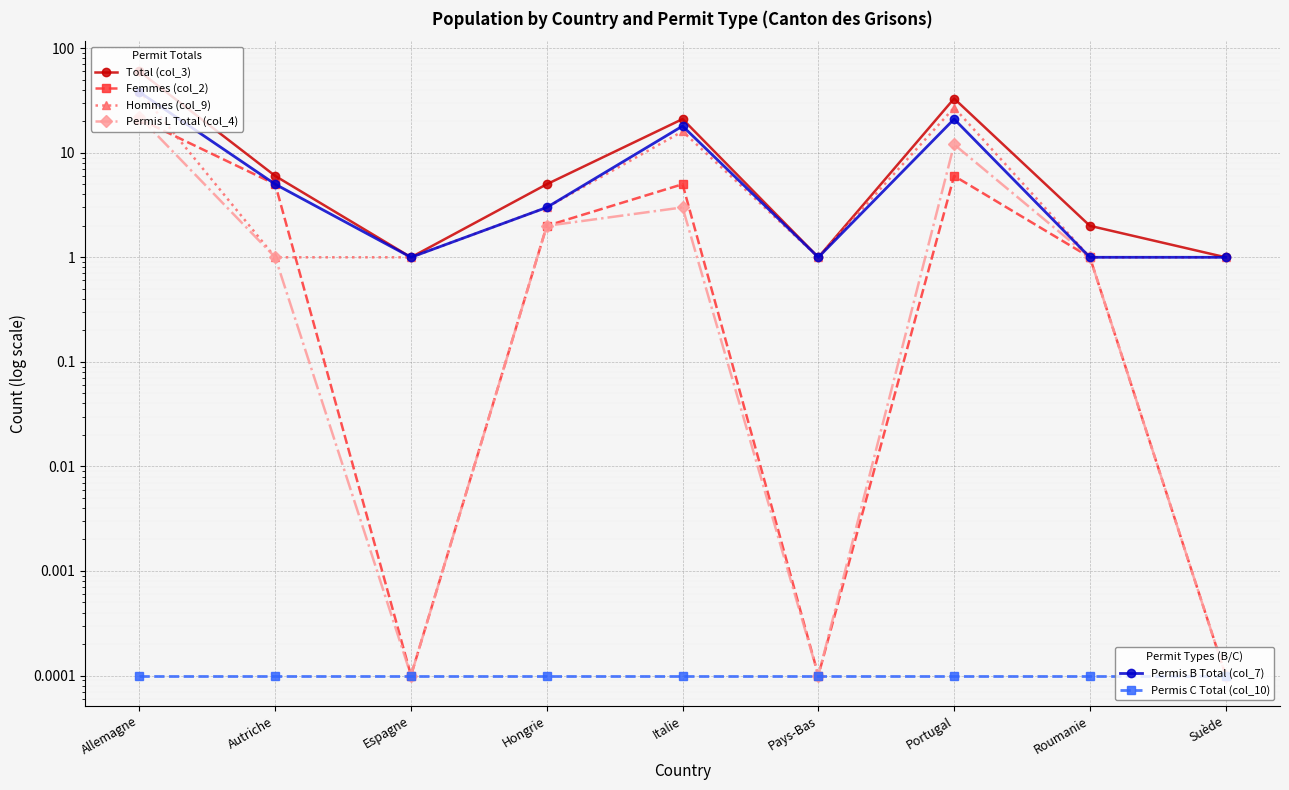

What is the sum of the Hommes (col_9) values at Espagne and Allemagne?

40.0